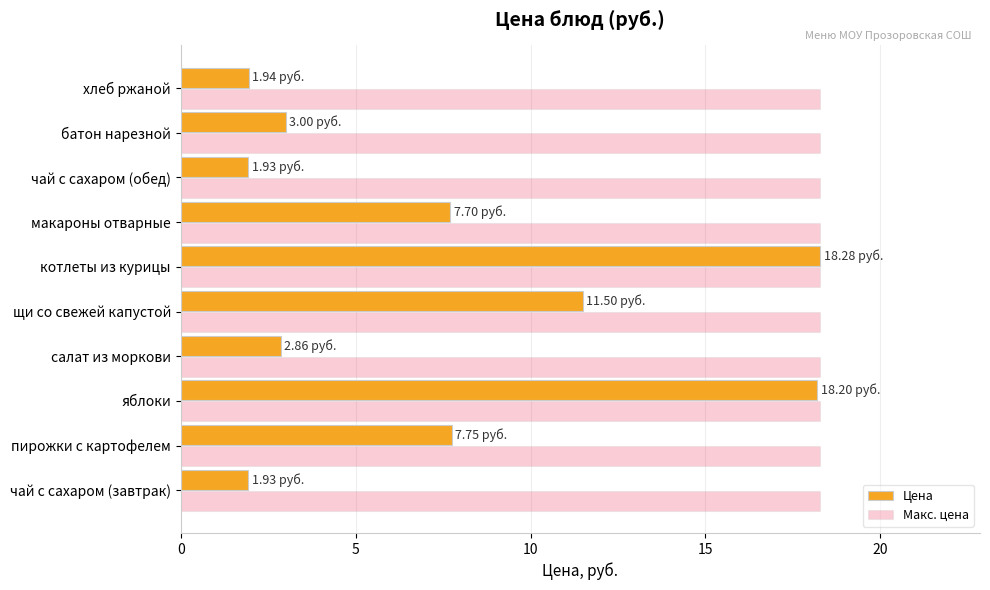

Count the number of data series in this chart.

2